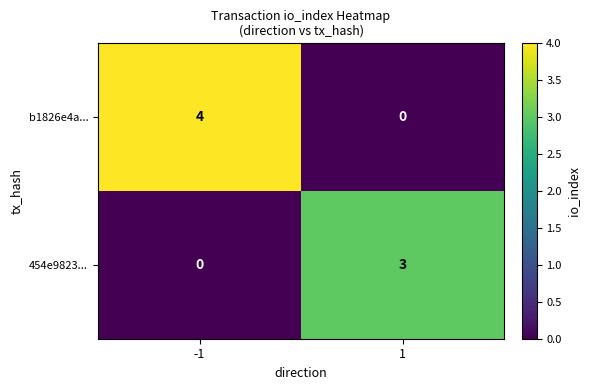

True or false: 454e9823... has a value of 3 at 1.

True